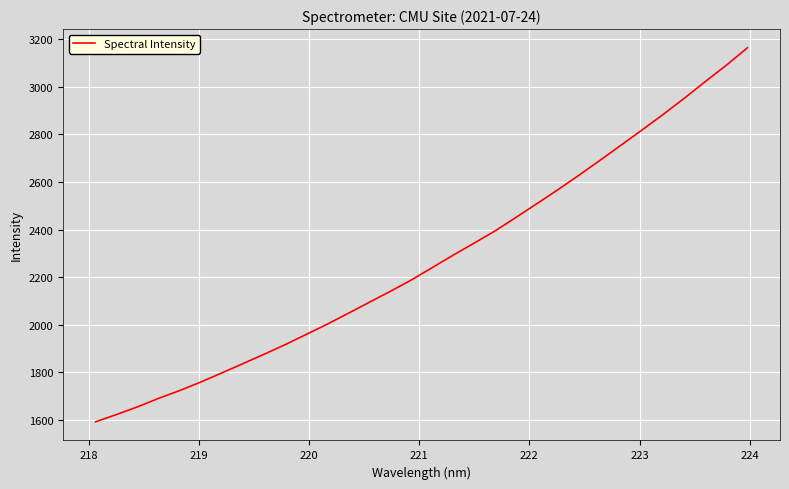

What is the minimum value shown in the chart?

1591.4